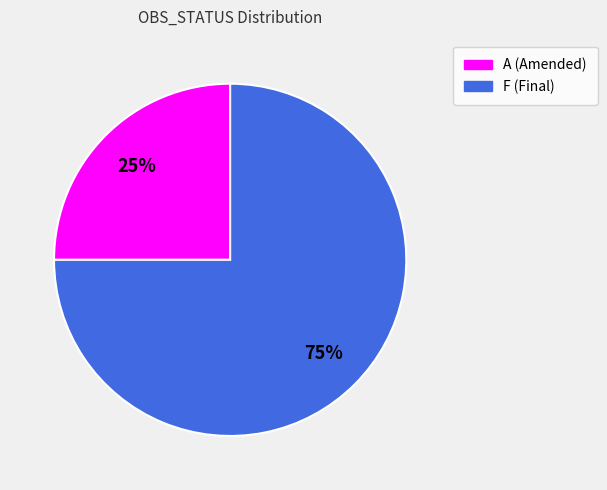

Approximately how many times larger is the value at F compared to A?

3.0